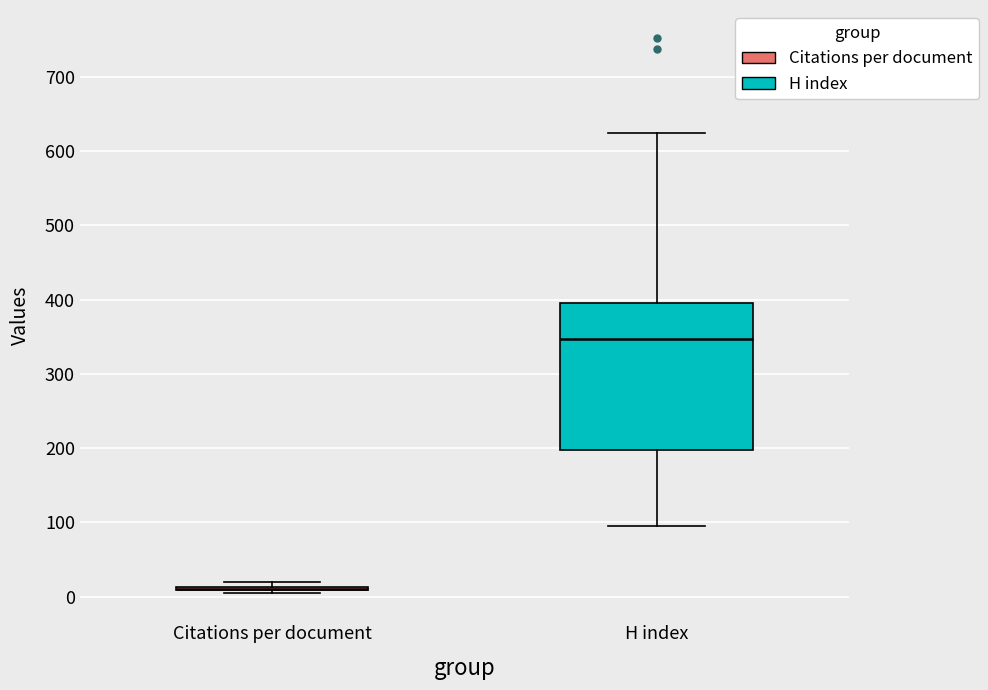

Where does the upper whisker of the box for H index end on the y-axis? The values are not printed on the chart, so give them approximately, as read against the axis.

630